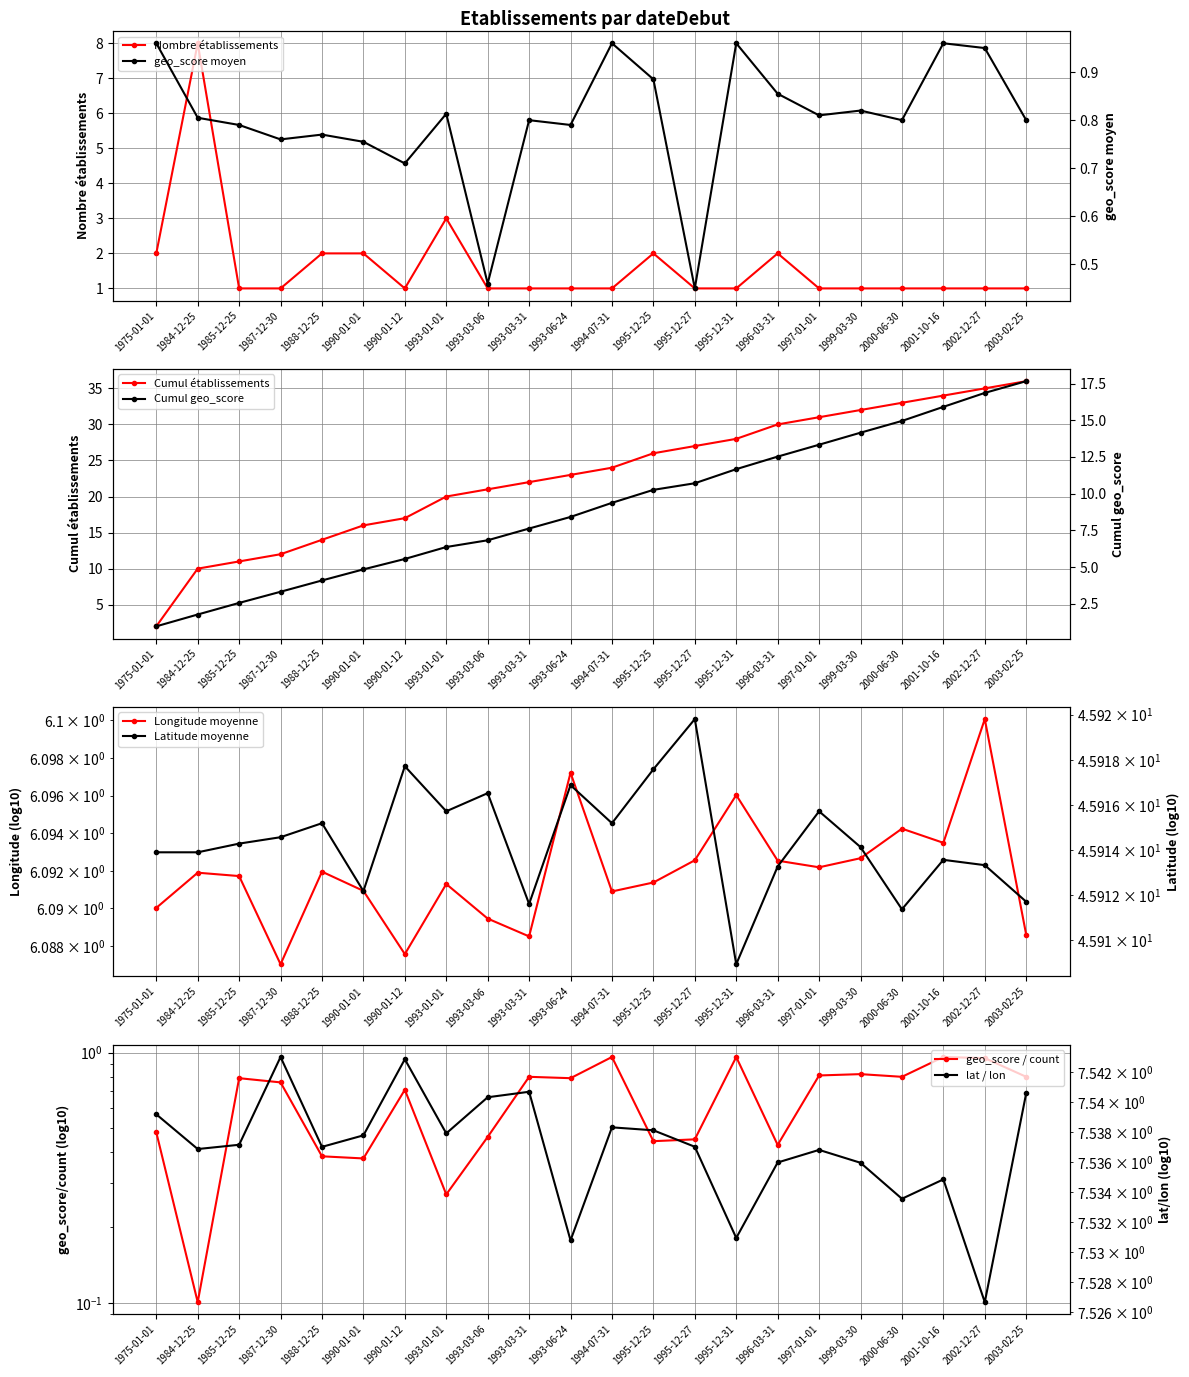

True or false: mean_latitude has more than 1 interior local peaks.

True